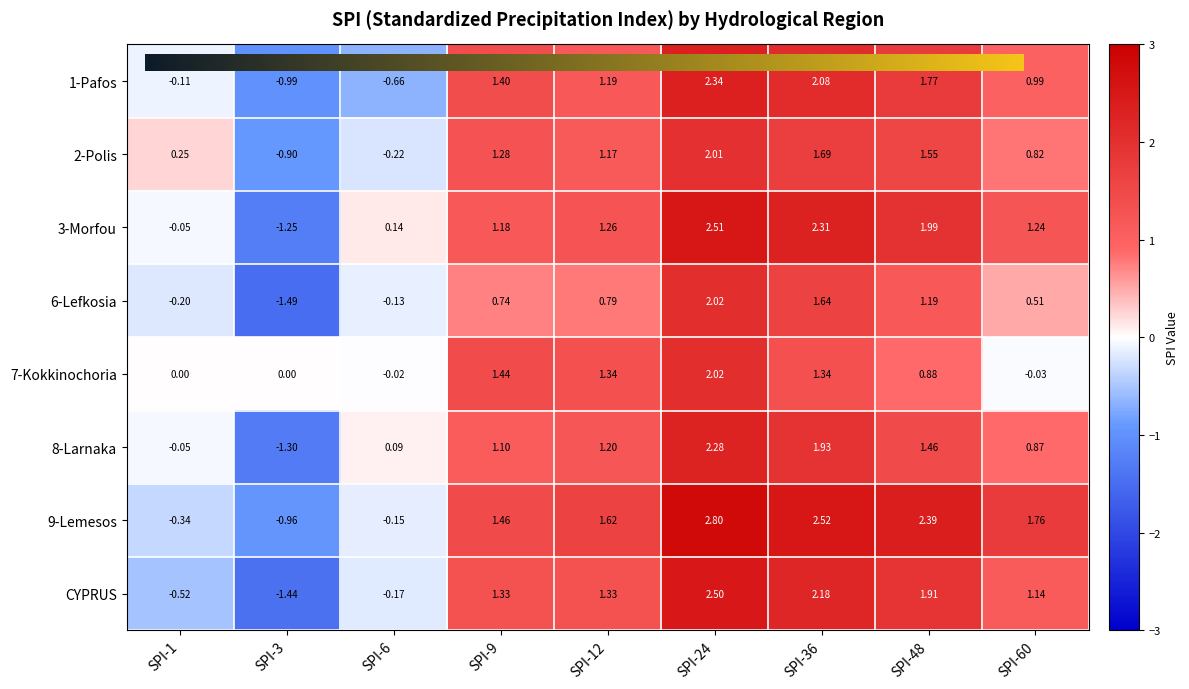

Is the value of 7-Kokkinochoria at SPI-60 greater than the value of 6-Lefkosia at SPI-1?

Yes